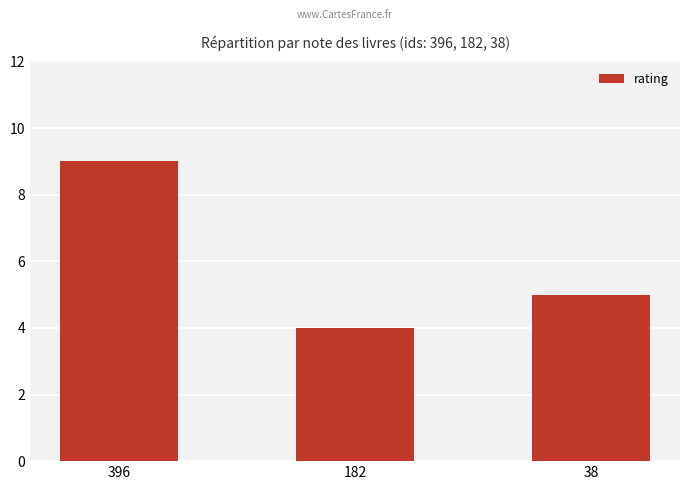

Are the bars horizontal?

No